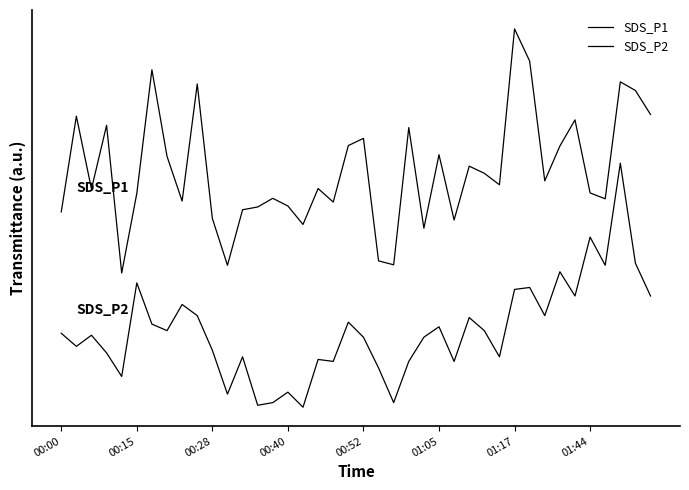

Is this an area chart (filled region under the line)?

No